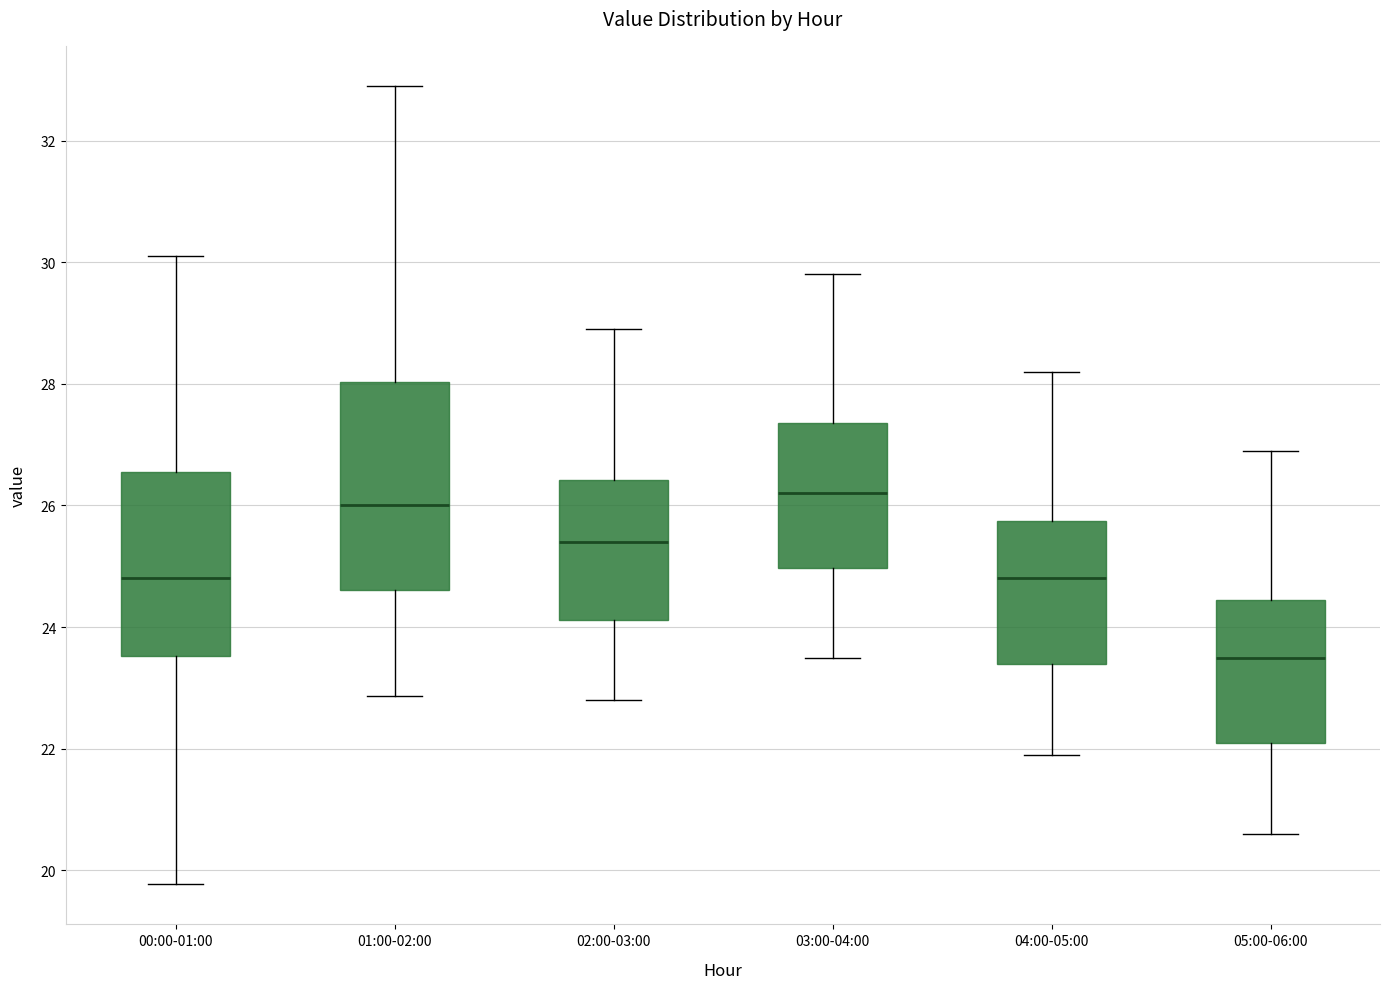

Which box's median line is the highest?

03:00-04:00